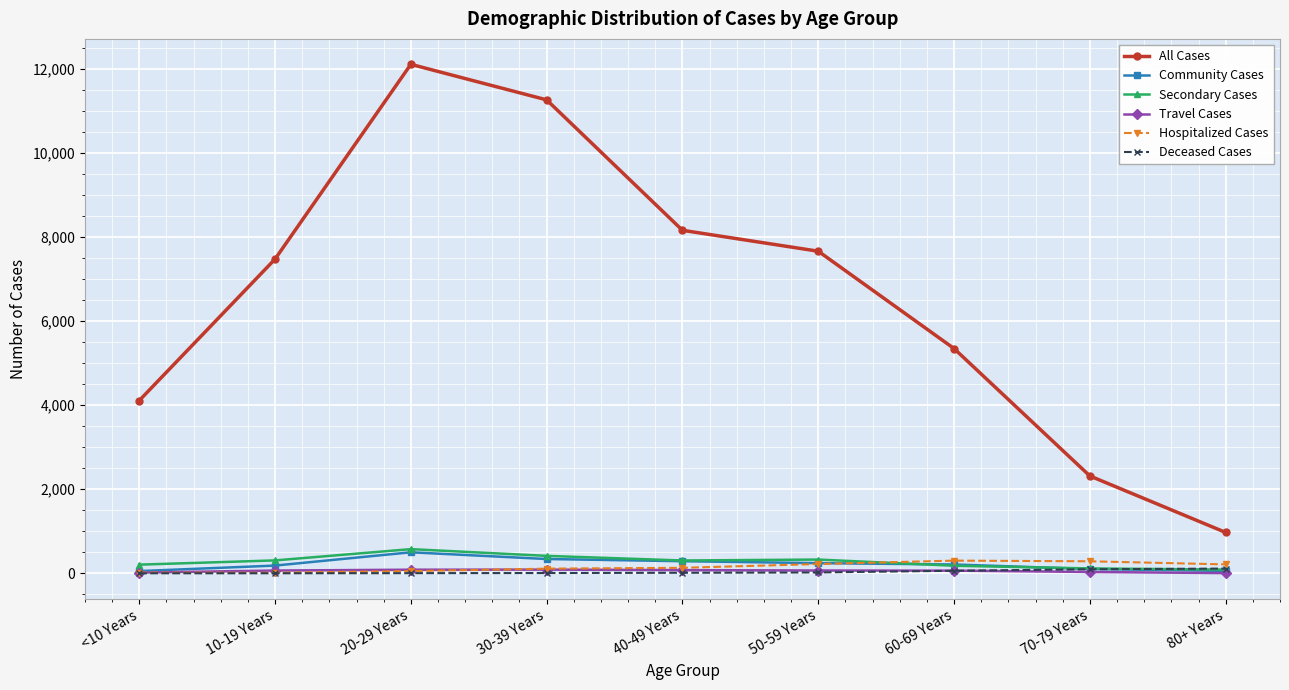

What is the value of the Hospitalized Cases point at the 1st from the left?

14